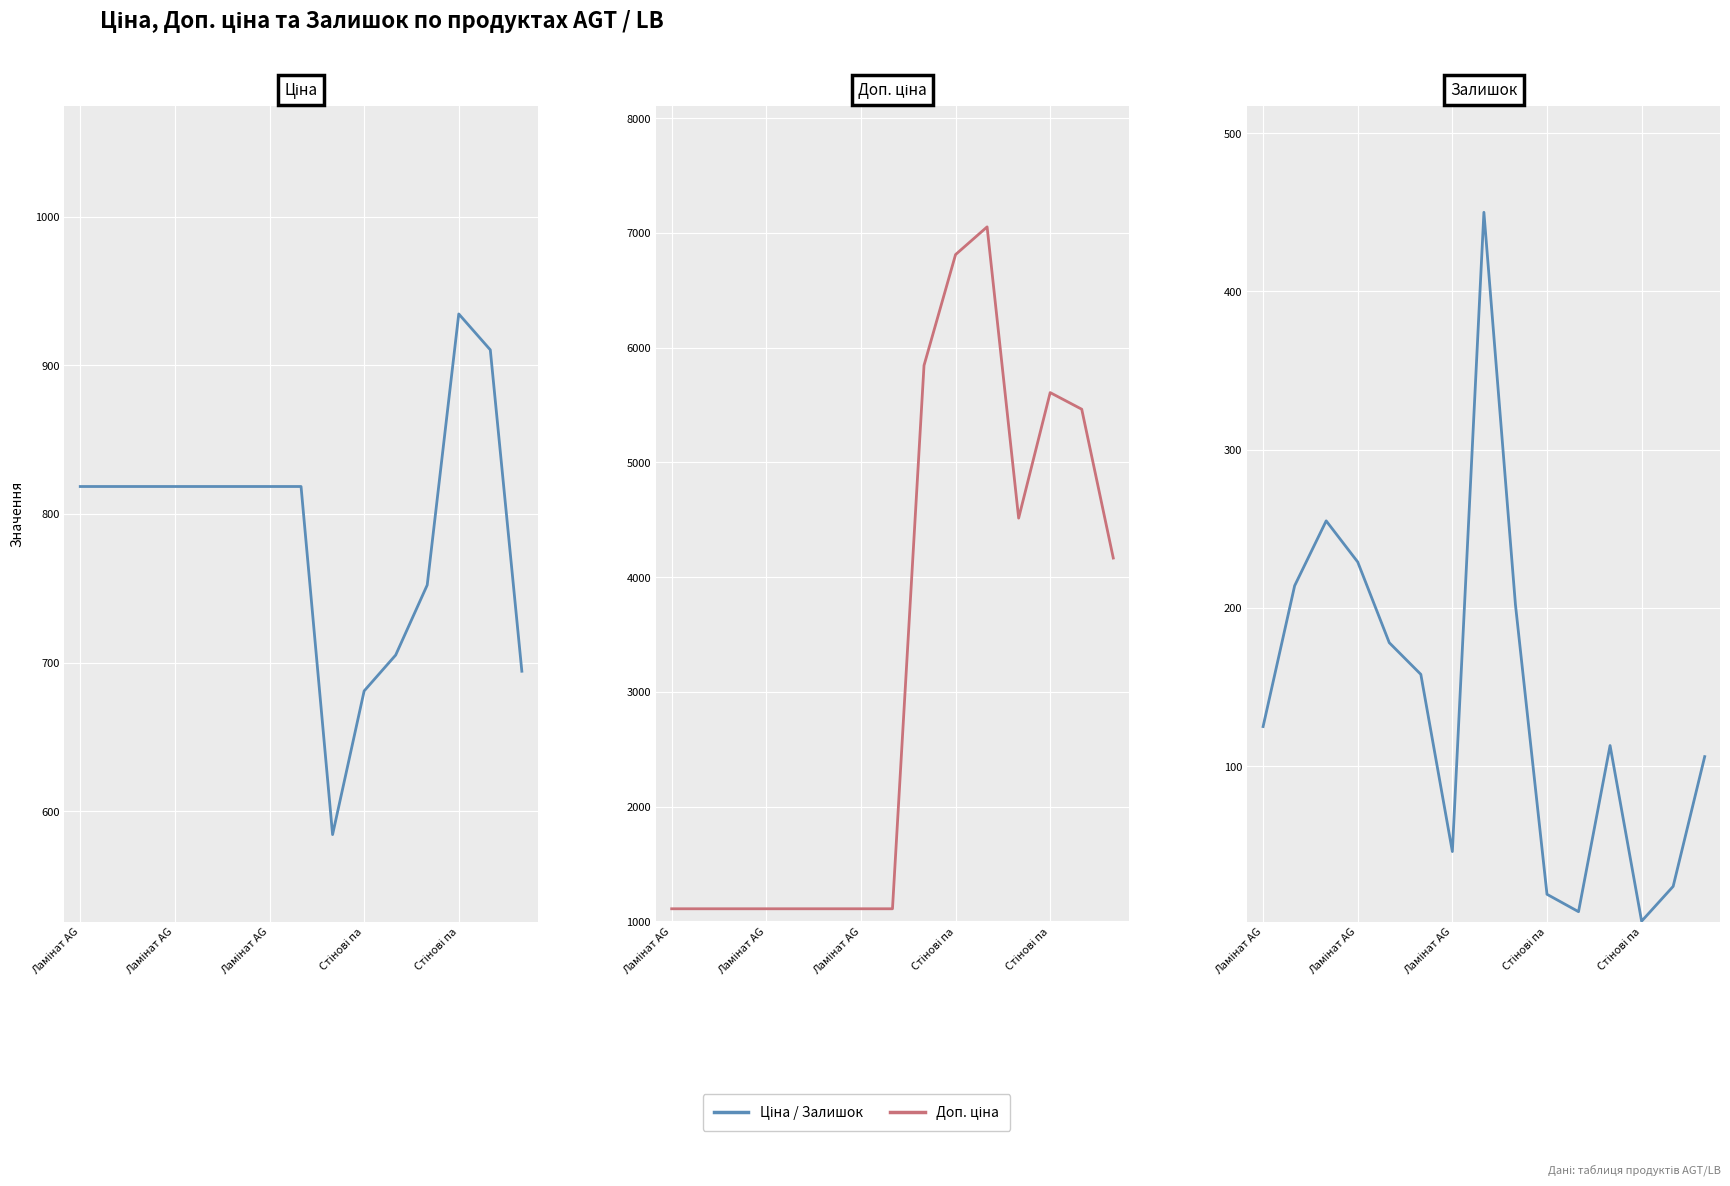

Does the chart display data point markers on the line(s)?

No